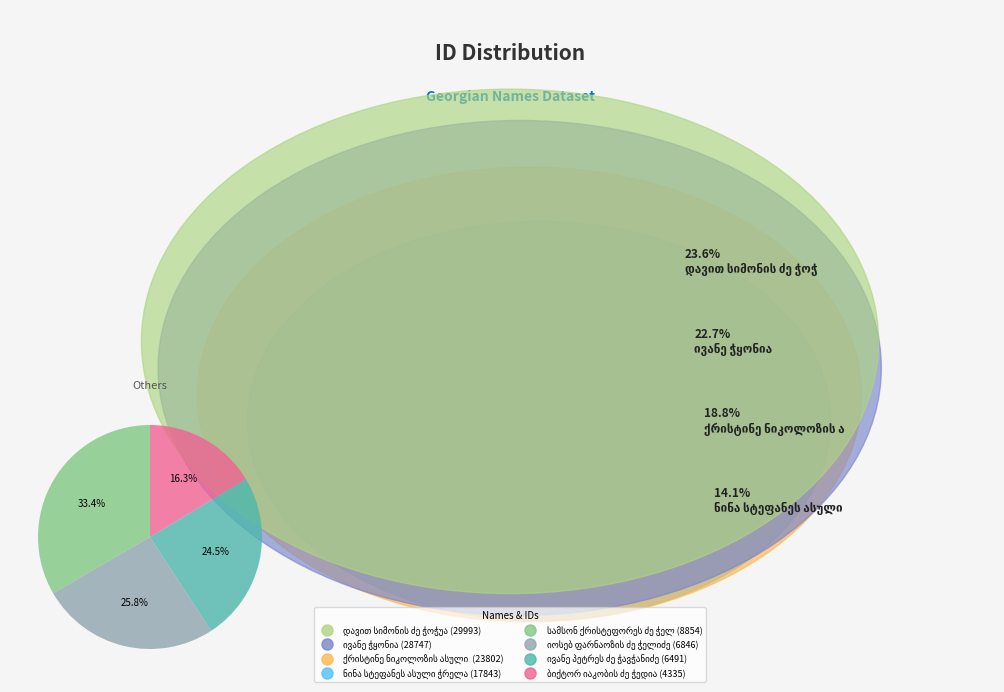

Is there a majority slice in this chart?

No